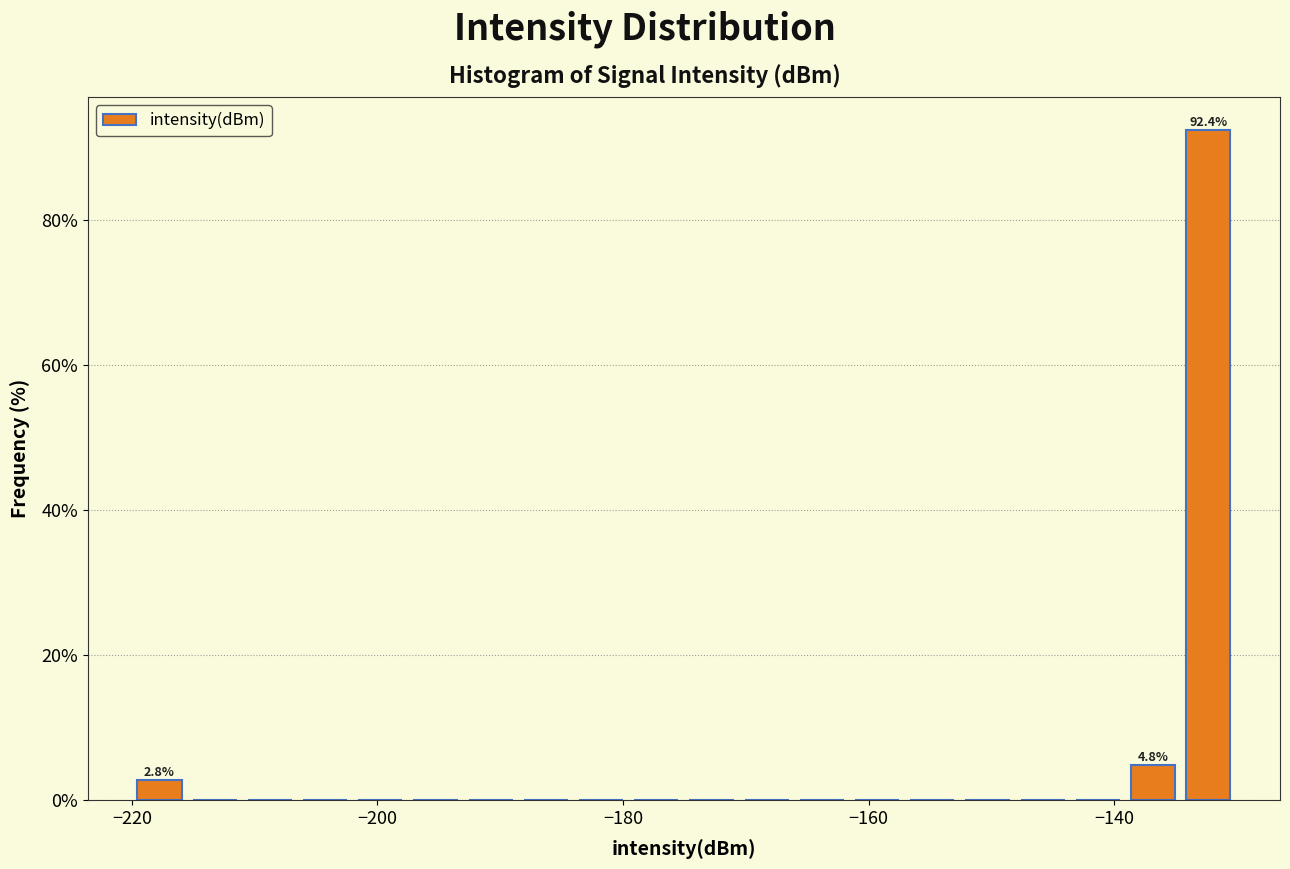

Read against the x-axis, roughly where is the centre of the tallest bar?

-132